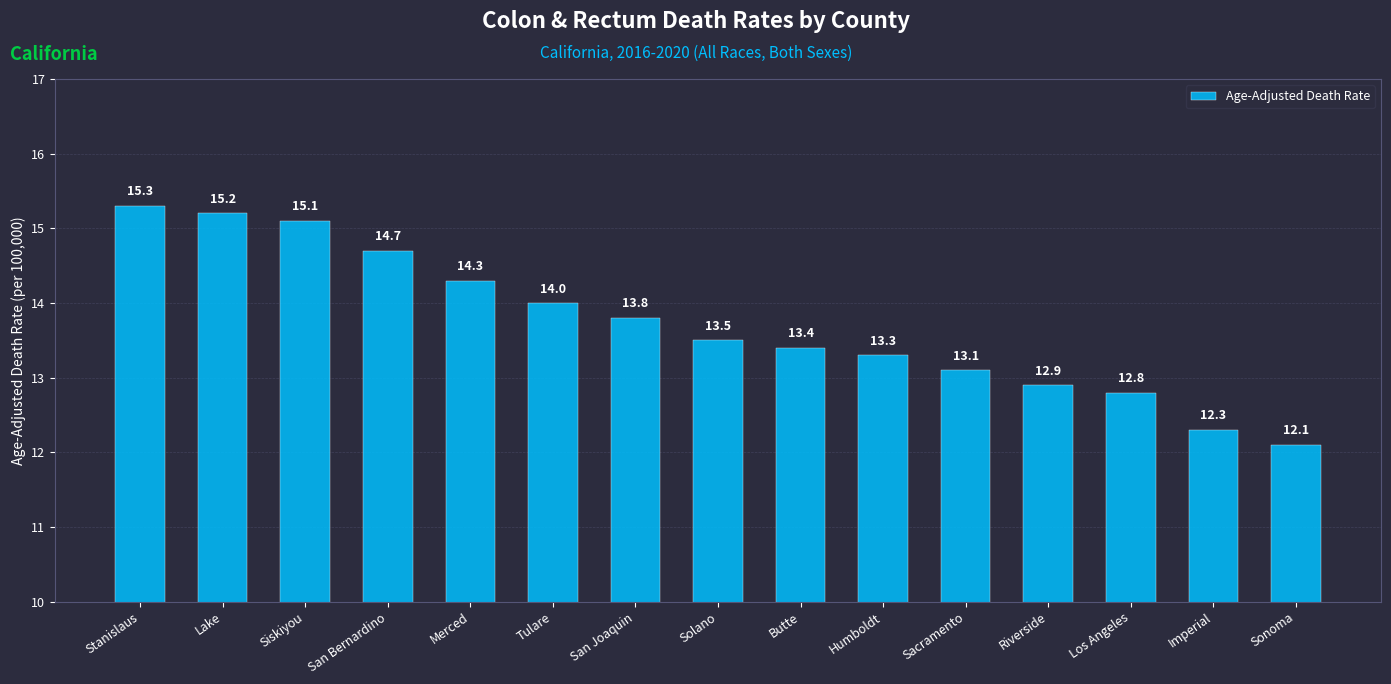

The chart shows a value of 7.2 at San Joaquin. True or false?

False